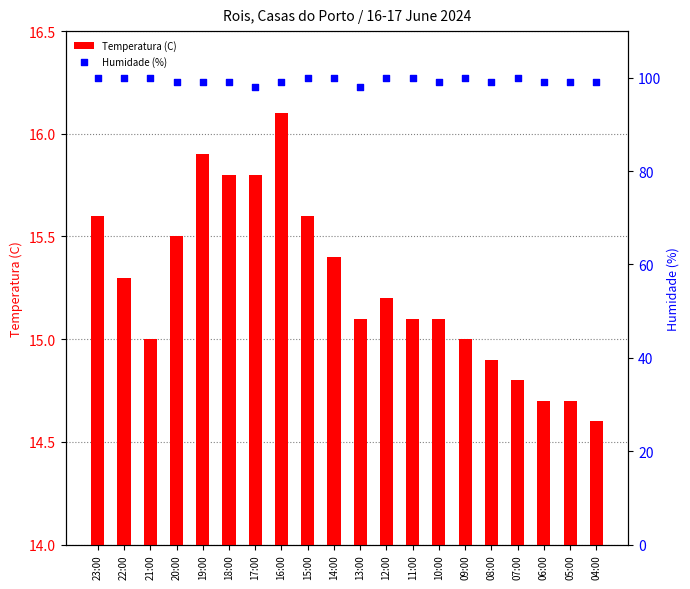

What are all the series names shown in the legend?

Temperatura (C), Humidade (%)